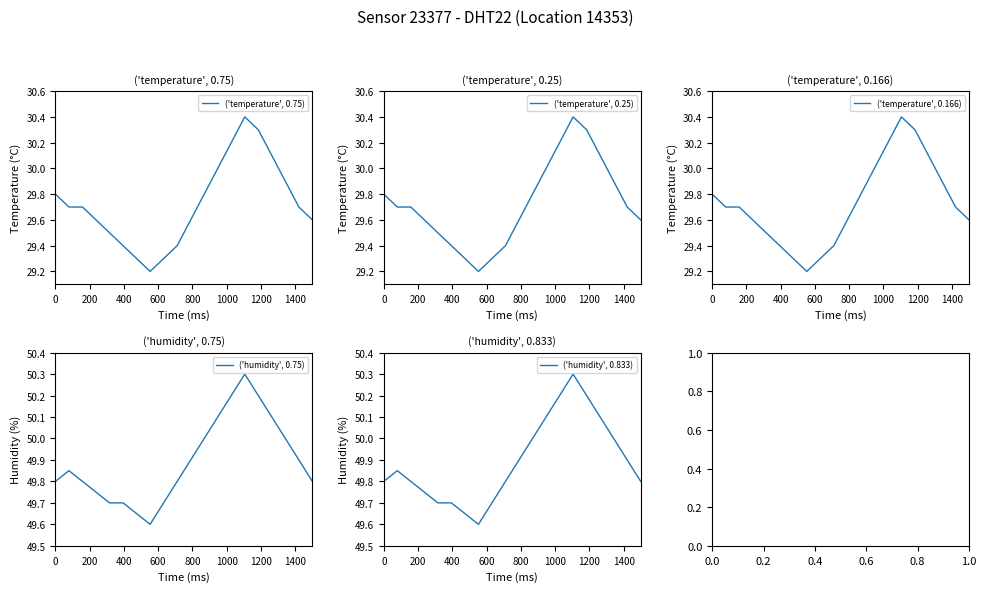

What is the minimum value for ('temperature', 0.25)?

29.2